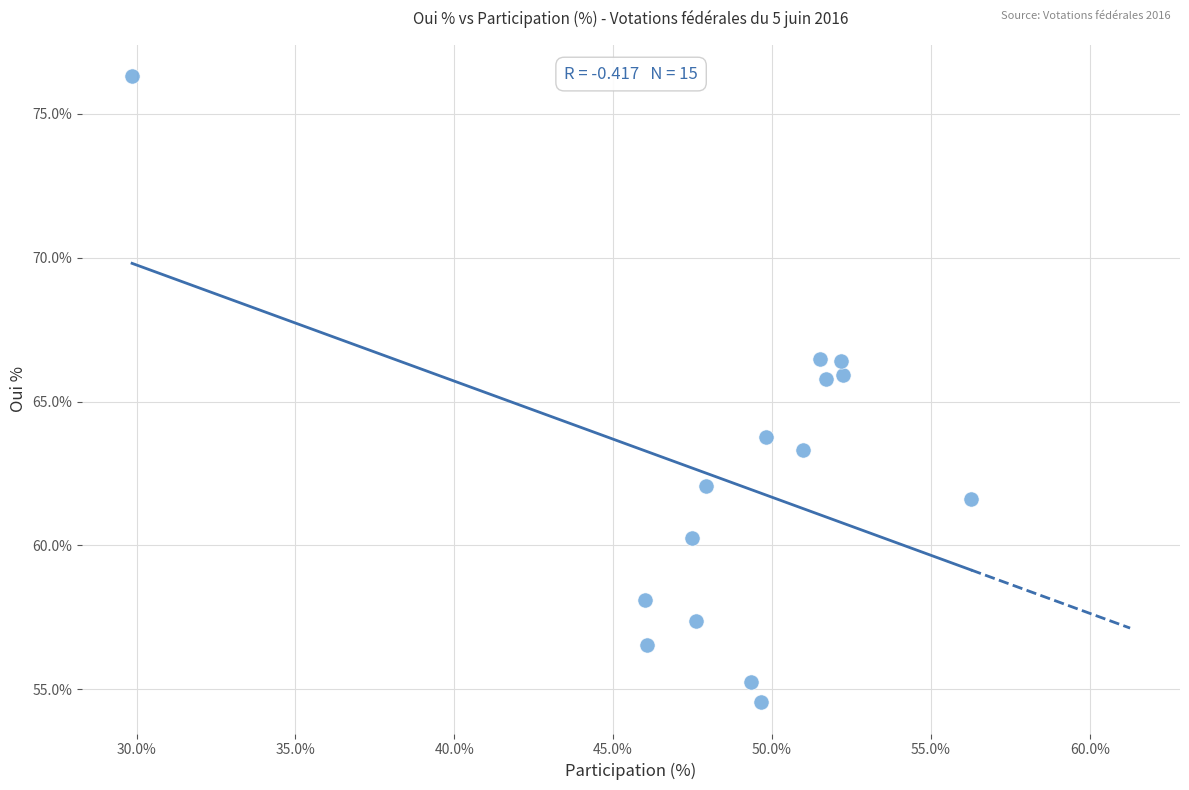

What is the range of X values (max minus min)?

26.4